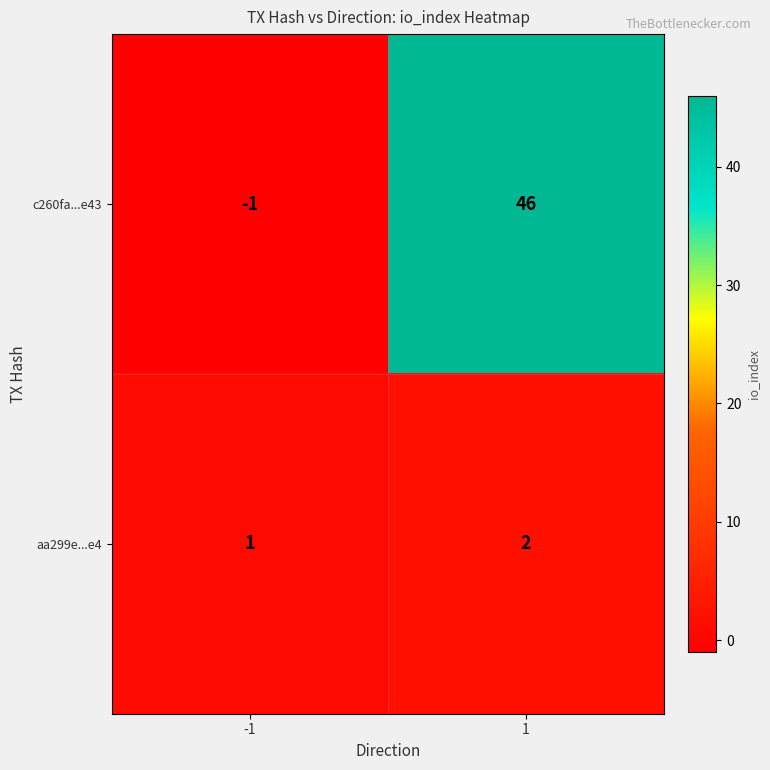

At how many categories does at least one series exceed 36?

1